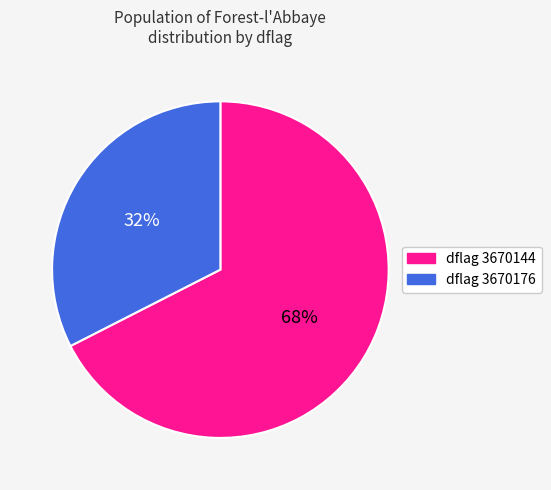

To the nearest percent, what is the average slice percentage?

50%